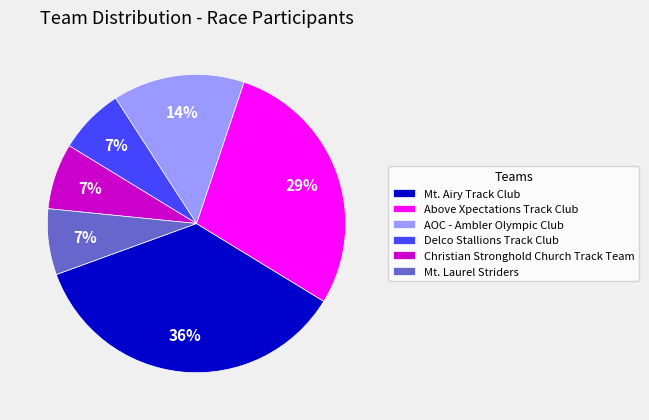

To the nearest percent, what is the difference between the Mt. Airy Track Club and Above Xpectations Track Club slice percentages?

7%